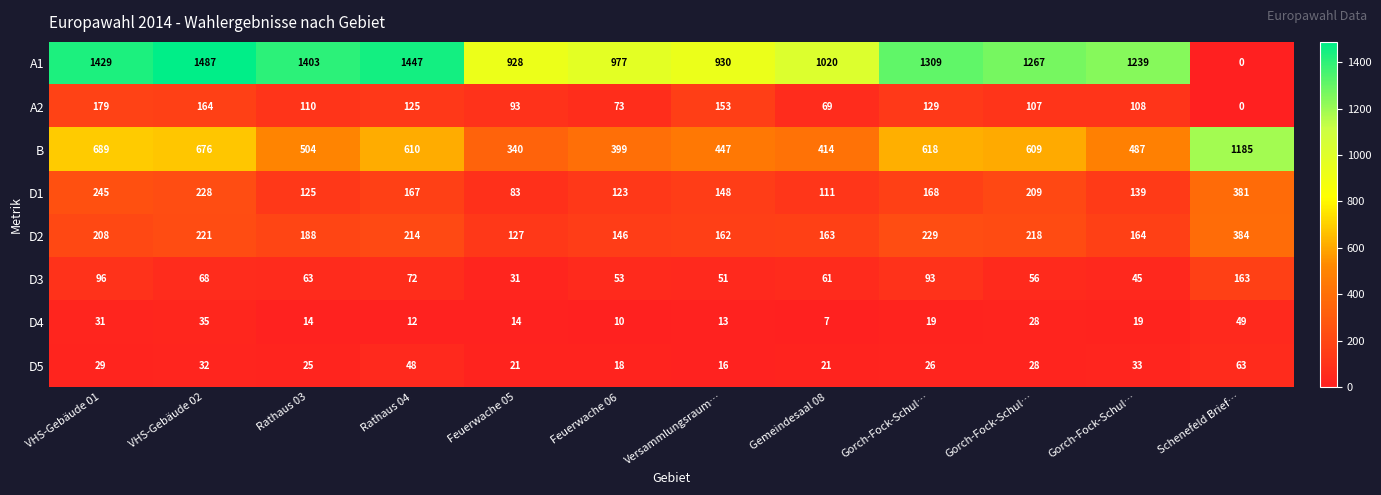

Count the number of categories in the chart.

12